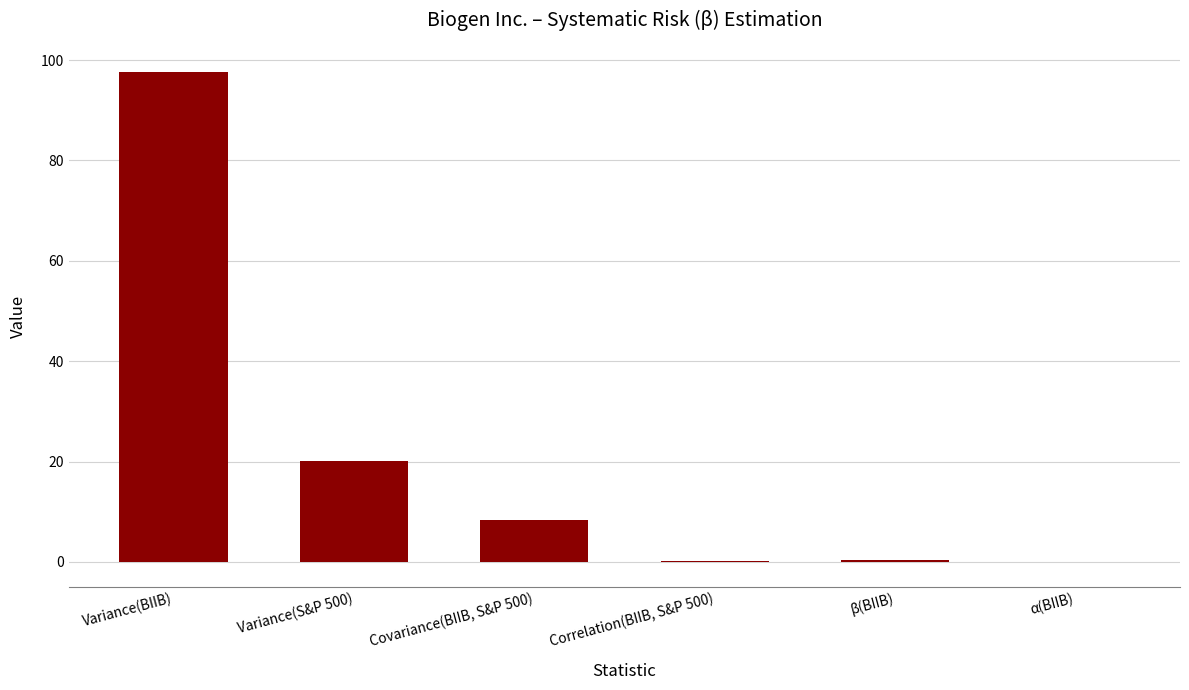

What is the change in value from Covariance(BIIB, S&P 500) to α(BIIB)?

-8.4